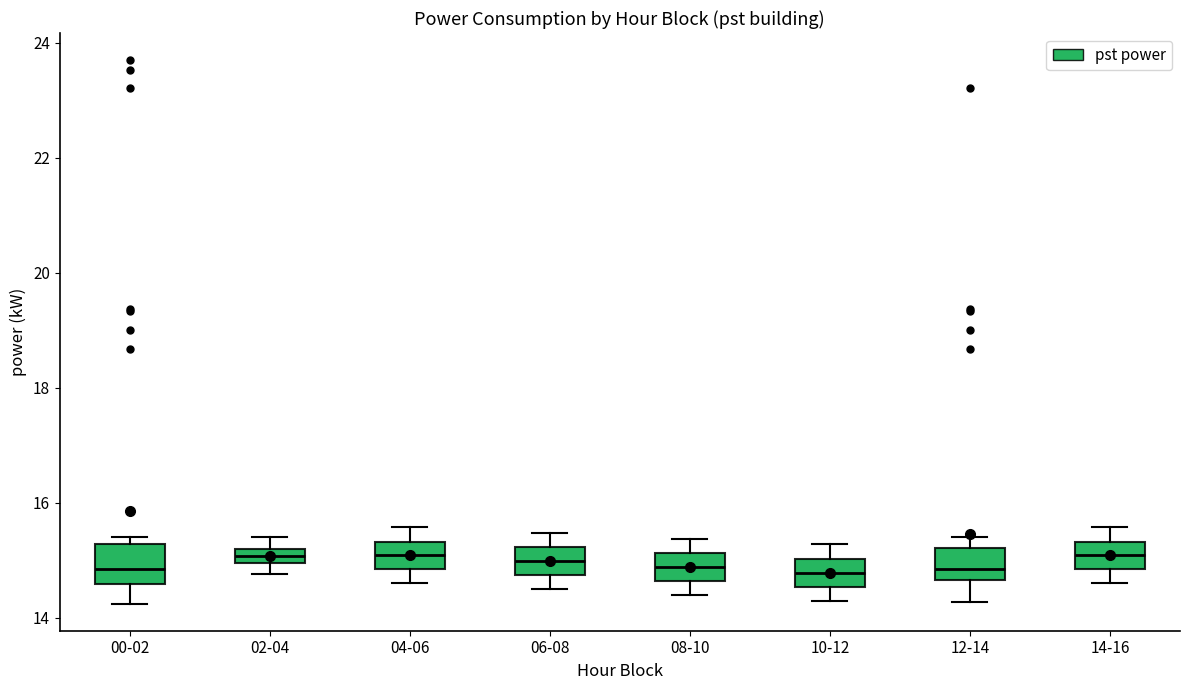

Where does the lower whisker of the box for 14-16 end on the y-axis? The values are not printed on the chart, so give them approximately, as read against the axis.

14.6